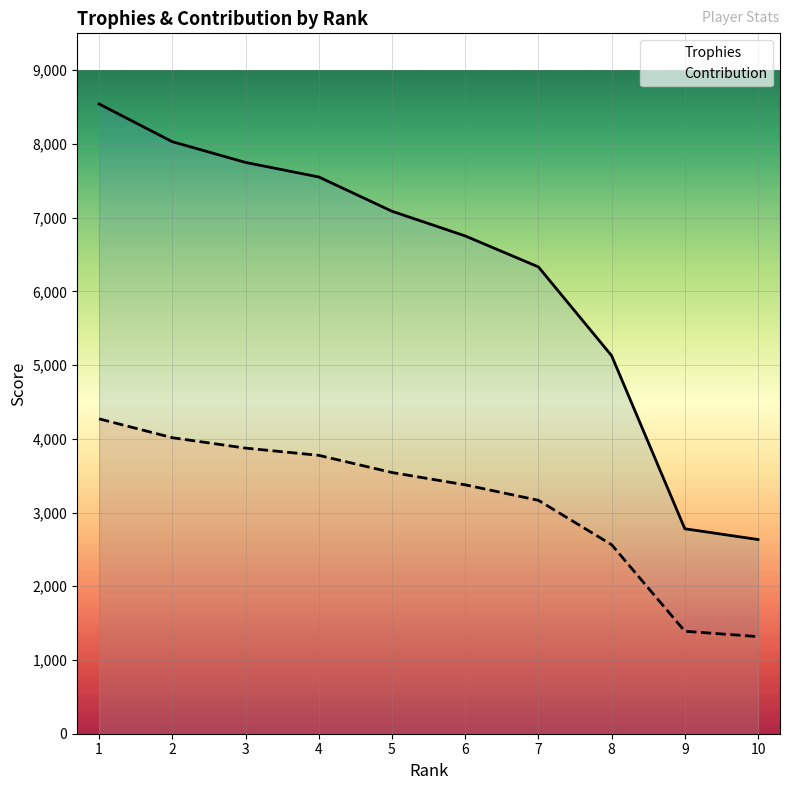

What is the minimum value for Trophies?

2634